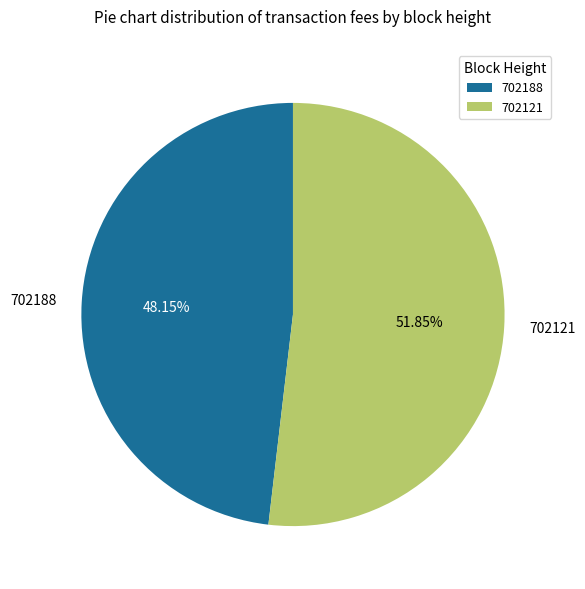

How many slices are in this pie chart?

2